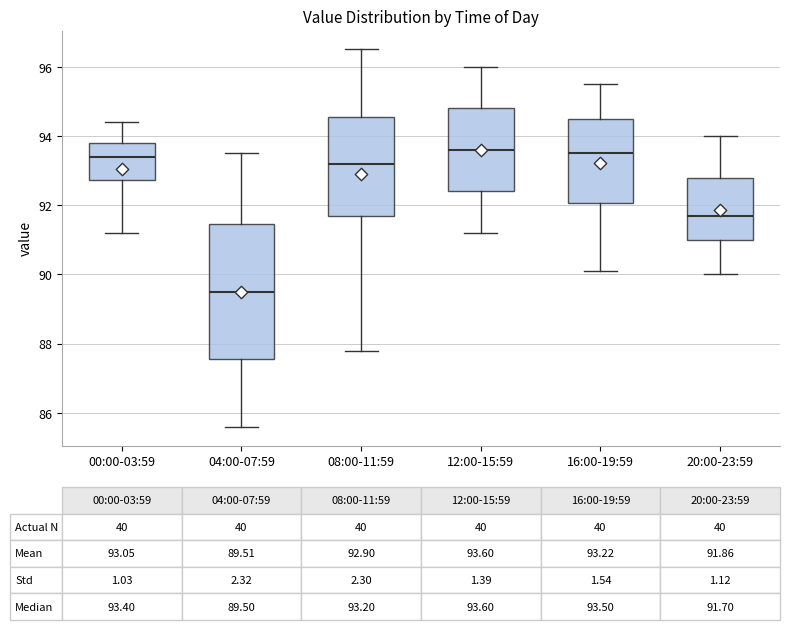

Comparing the boxes themselves (not the whiskers), which one is the tallest?

04:00-07:59